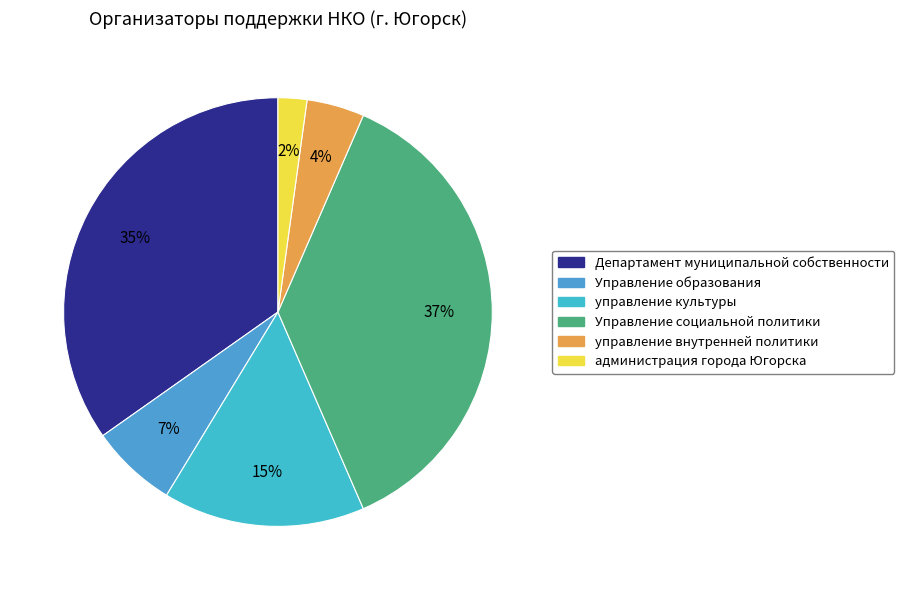

To the nearest percent, what is the combined percentage of Управление социальной политики and управление внутренней политики?

41%